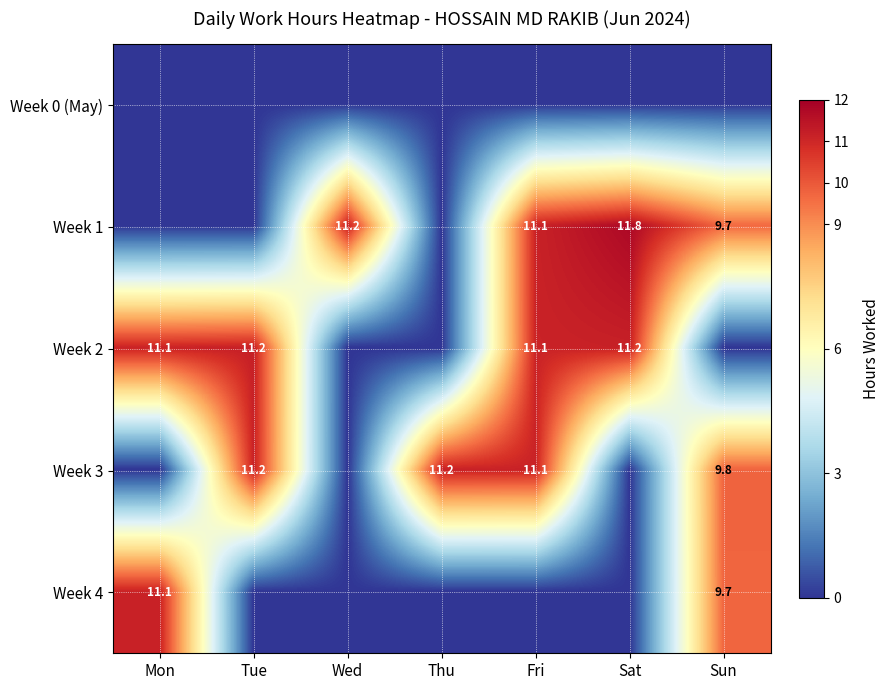

At which category is the sum across all series the highest?

Fri